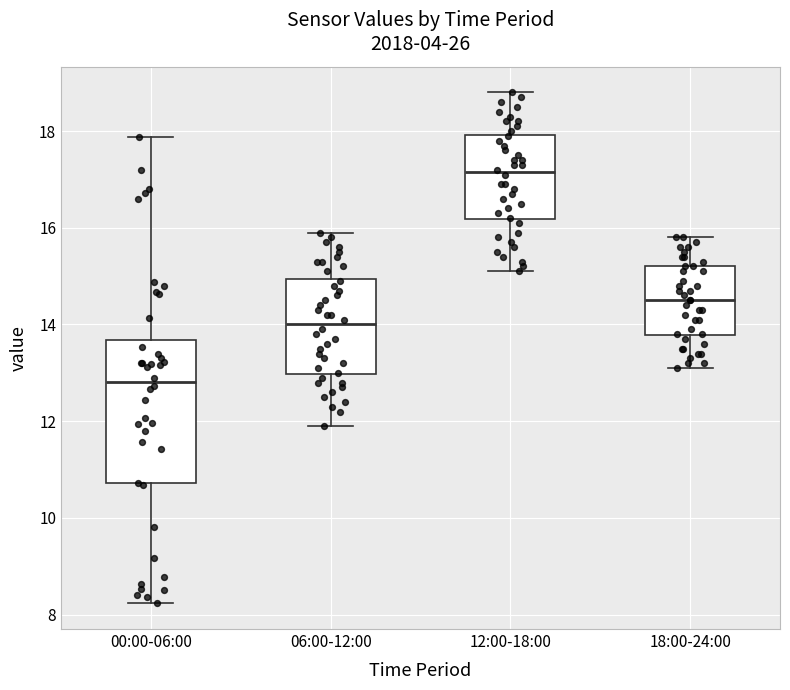

Comparing the boxes themselves (not the whiskers), which one is the tallest?

00:00-06:00